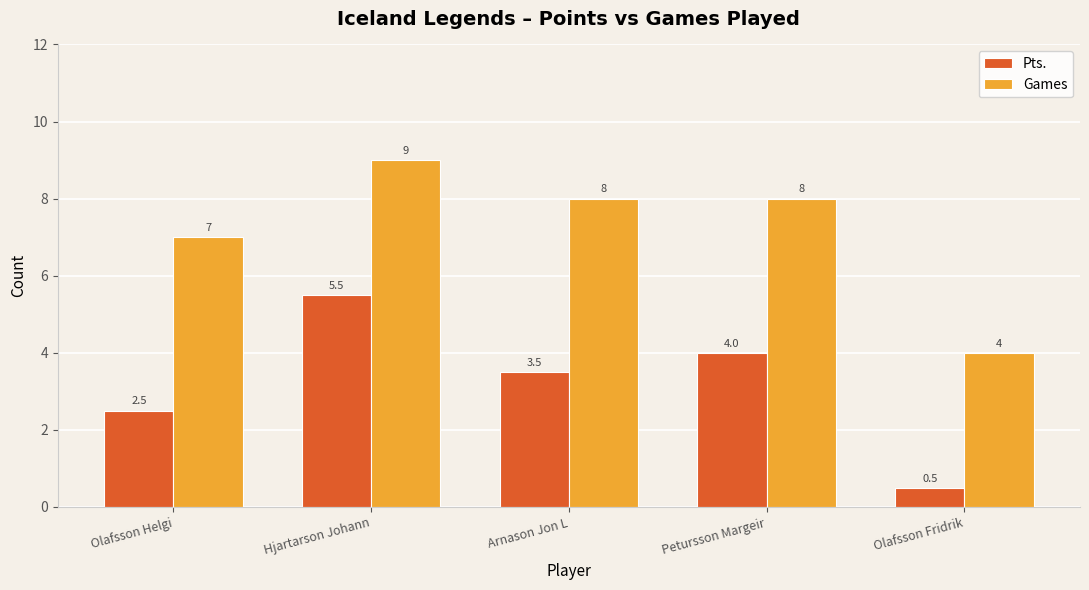

What is the maximum value for Games?

9.0